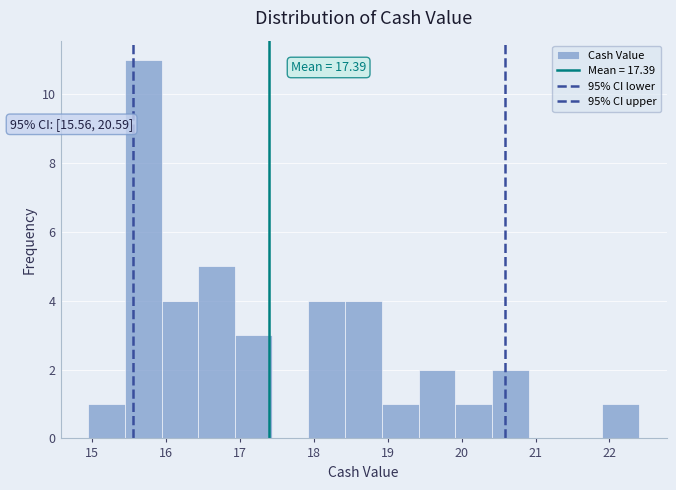

Which range on the x-axis has the tallest bar?

15.4 to 15.9